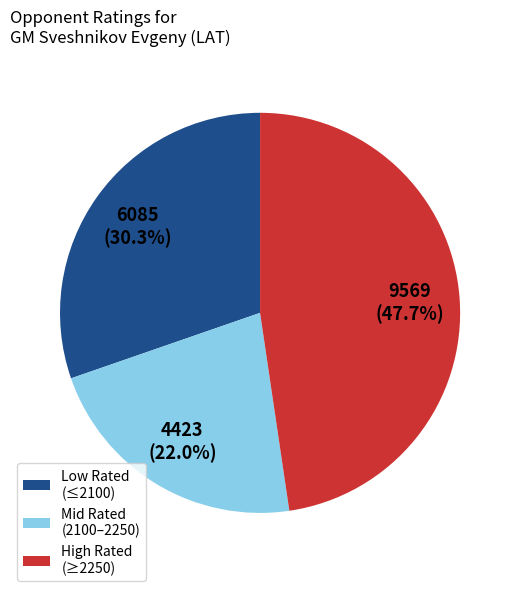

How many segments does this pie chart have?

3